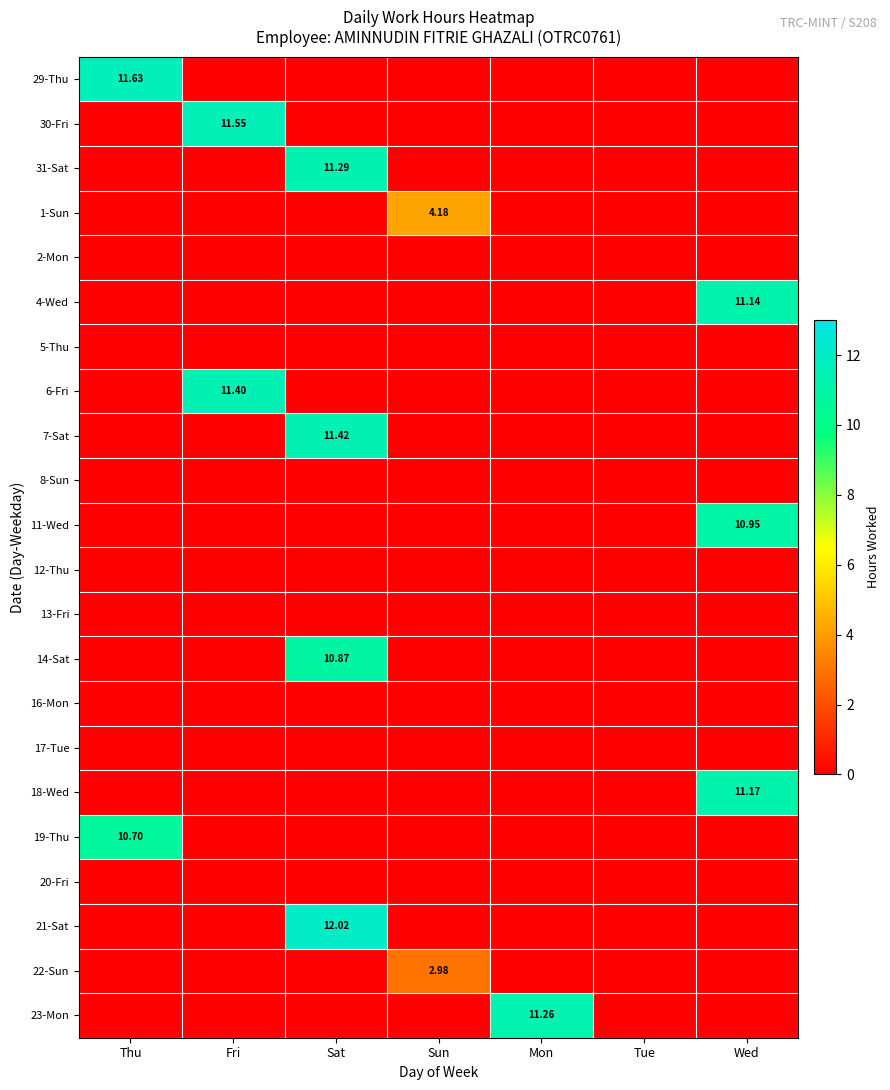

How many categories are shown in the chart?

7